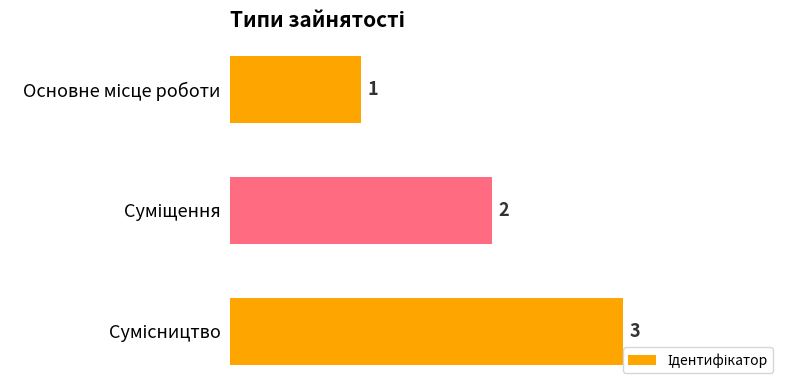

Does the chart contain stacked bars?

No